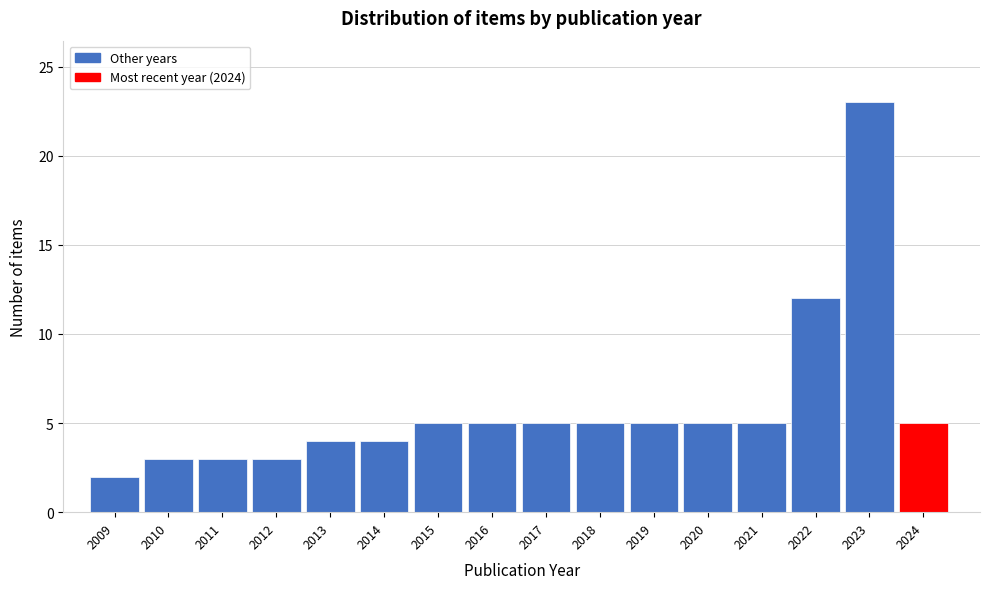

Reading left to right, transcribe all the data shown in this chart.

2009=2	2010=3	2011=3	2012=3	2013=4	2014=4	2015=5	2016=5	2017=5	2018=5	2019=5	2020=5	2021=5	2022=12	2023=23	2024=5